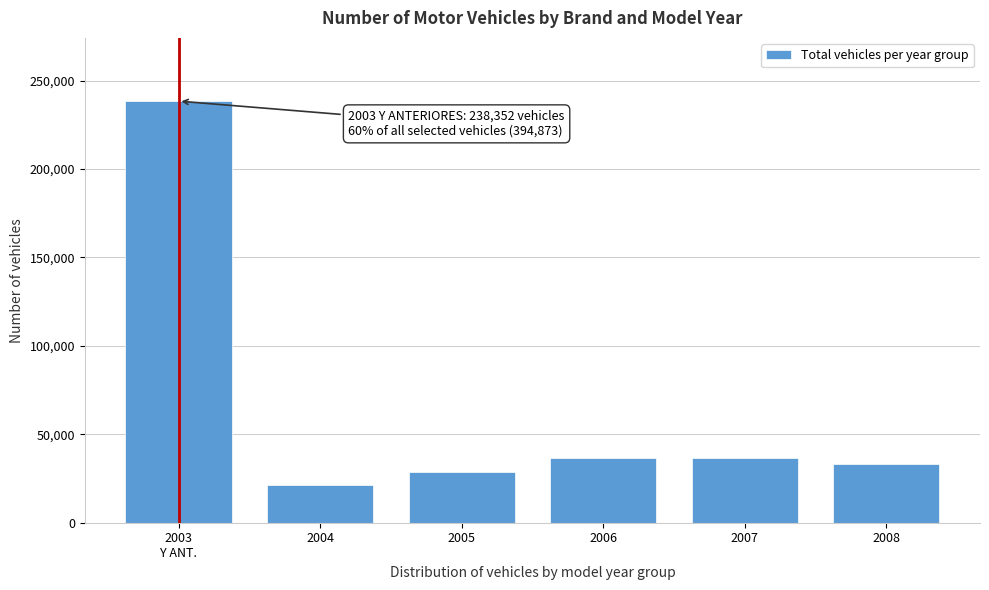

What is the value of the 4th bar from the left?

36361